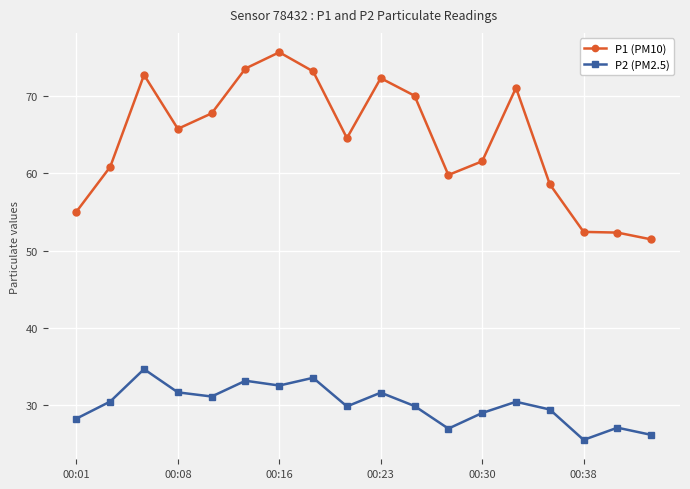

True or false: P1 (PM10) and P2 (PM2.5) intersect in this chart.

False